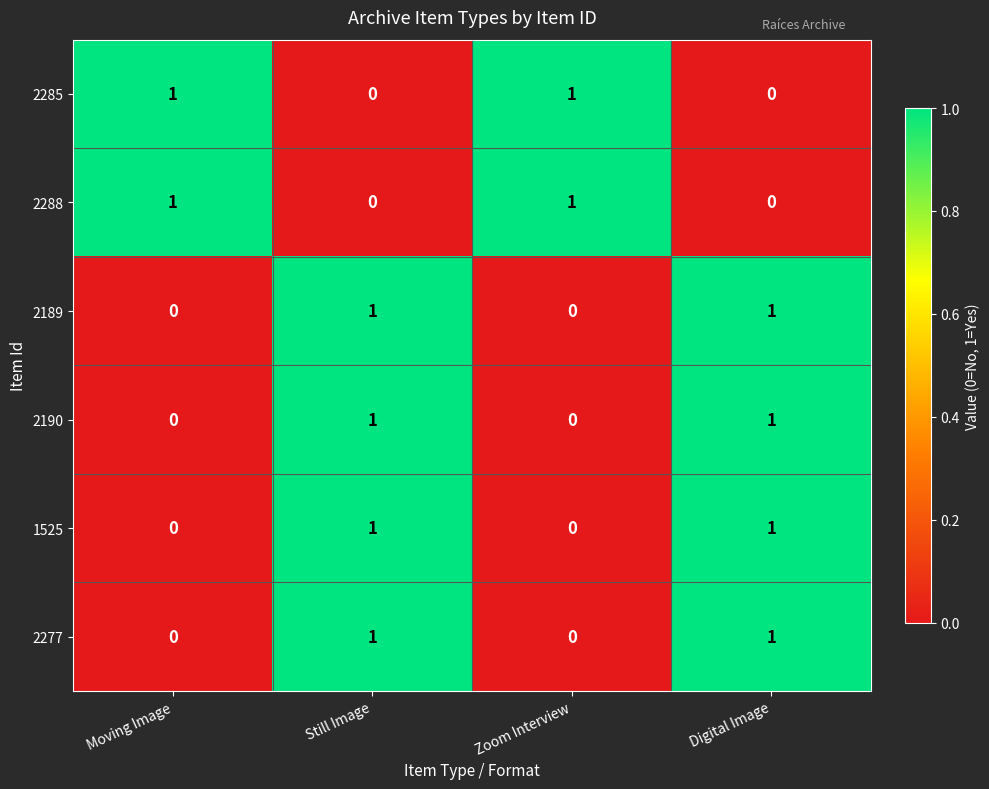

The 2288 series shows 0 at Digital Image. True or false?

True